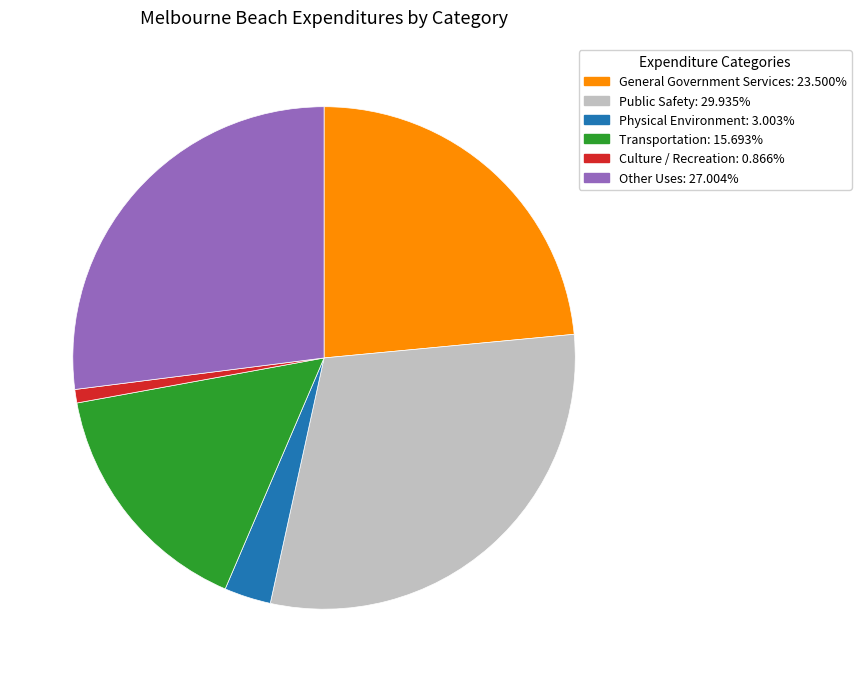

Which slice is the largest?

Public Safety